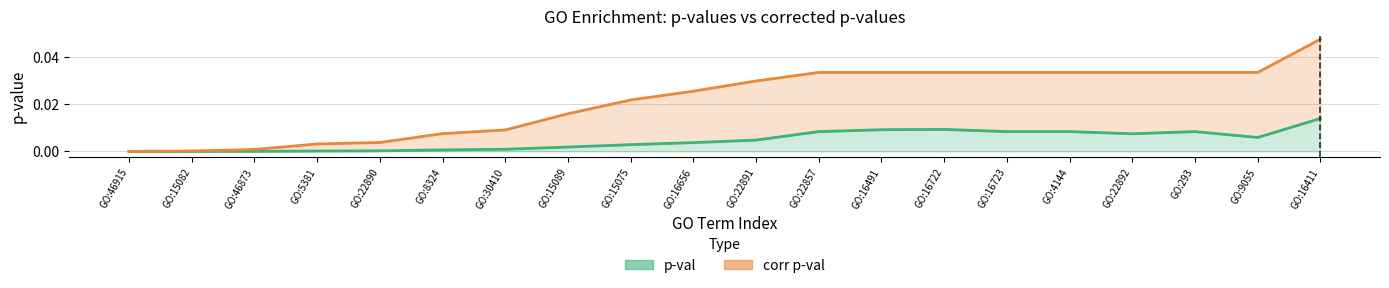

How many series are shown in this chart?

2